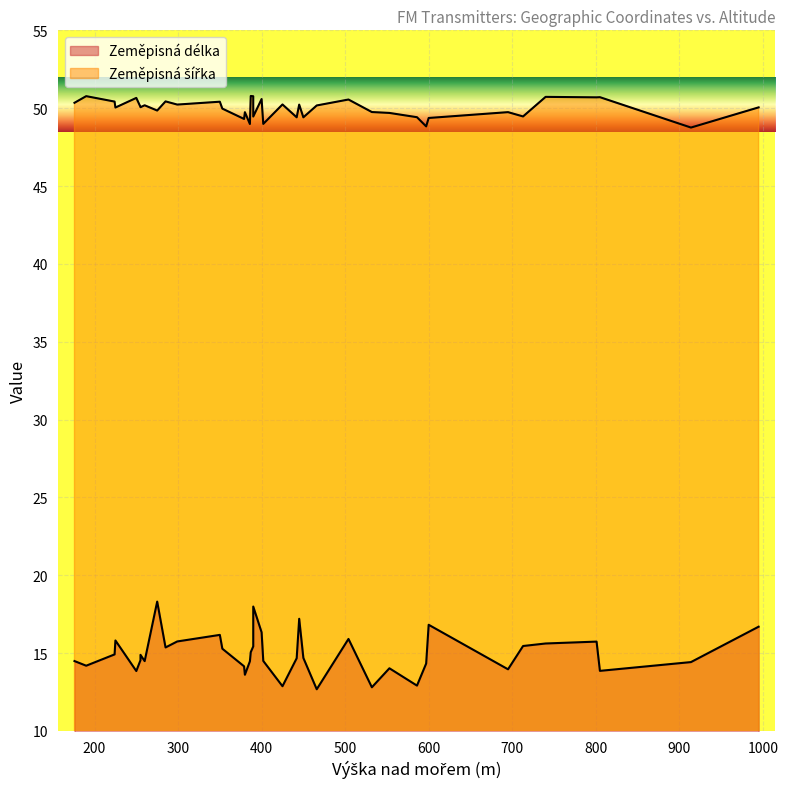

At 23, list the series in order from smallest to largest.

Zeměpisná délka, Zeměpisná šířka